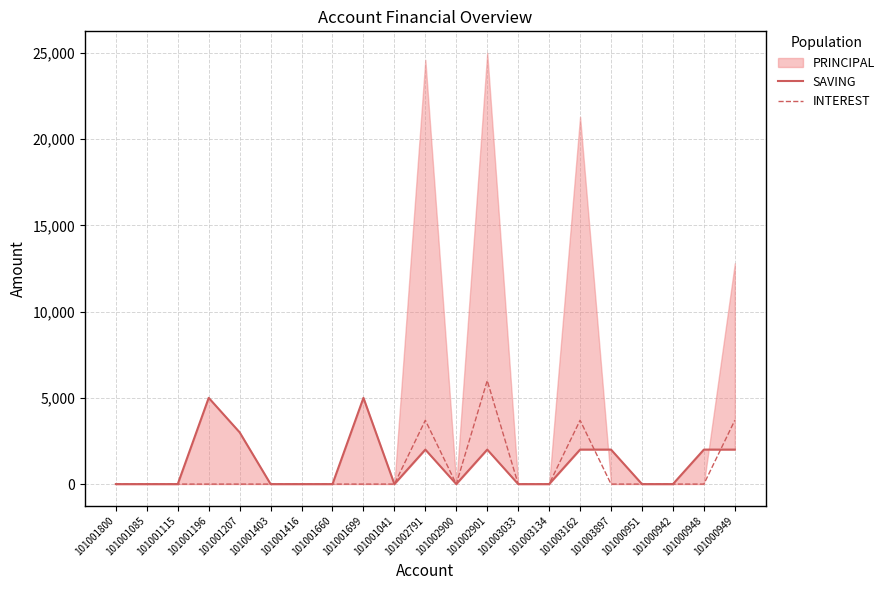

The value of INTEREST at 101001660 is -3988. True or false?

False